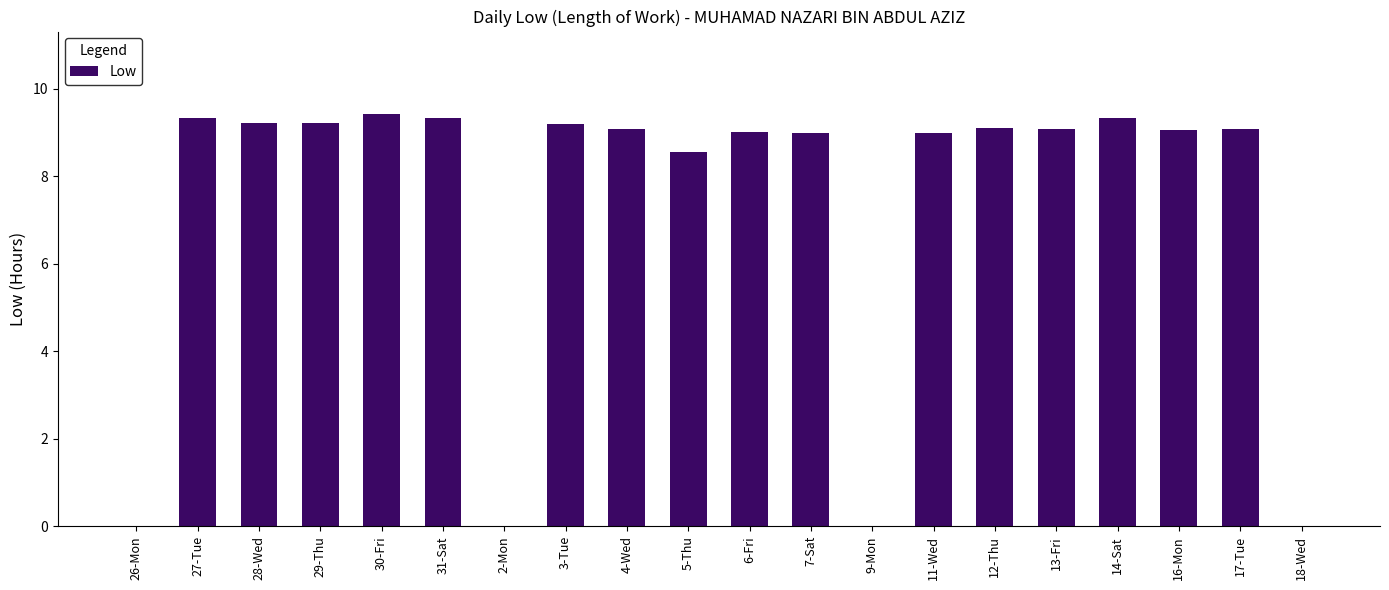

Approximately how many times larger is the value at 30-Fri compared to 13-Fri?

1.0